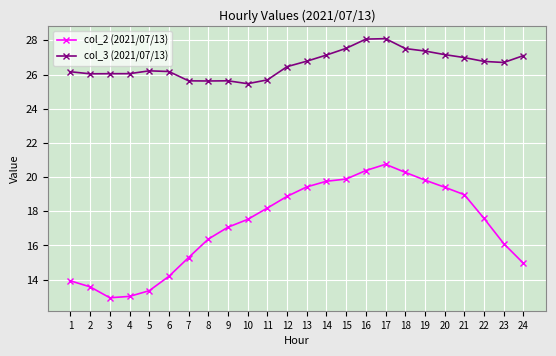

What is the maximum value shown in the chart?

28.1